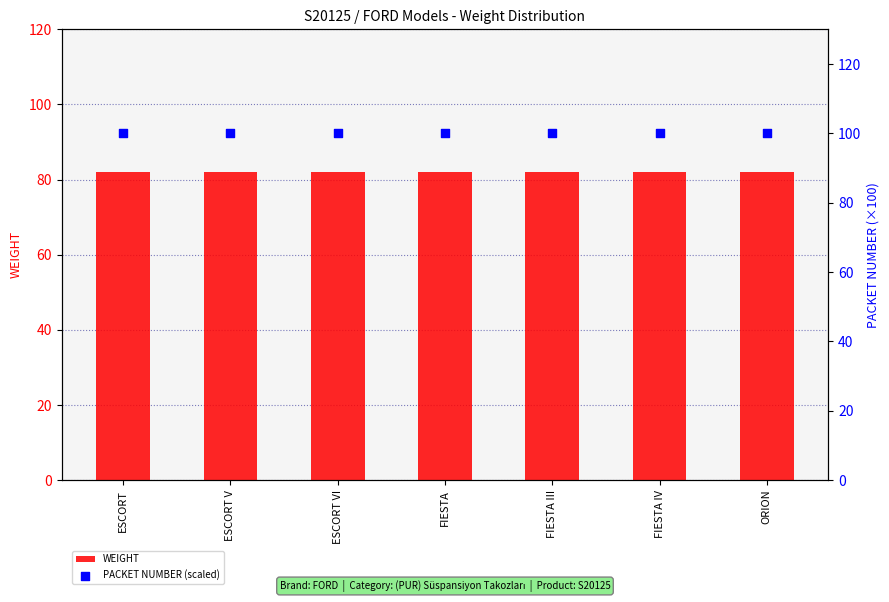

Which series has the largest Y range (max minus min)?

WEIGHT